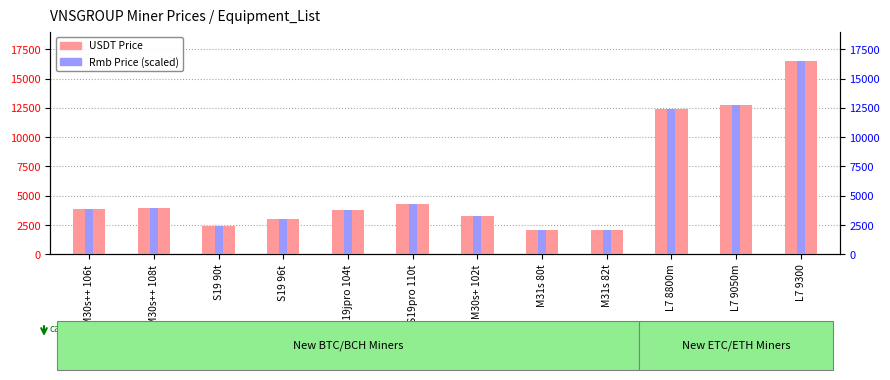

Reading right to left, transcribe all the data shown in this chart.

USDT Price: L7 9300=16541.0	L7 9050m=12750.0	L7 8800m=12400.0	M31s 82t=2080.0	M31s 80t=2030.0	M30s+ 102t=3294.0	S19pro 110t=4320.0	S19jpro 104t=3774.0	S19 96t=3006.0	S19 90t=2370.0	M30s++ 108t=3918.0	M30s++ 106t=3846.0
Rmb Price (scaled): L7 9300=16541.0	L7 9050m=12750.0	L7 8800m=12400.0	M31s 82t=2080.0	M31s 80t=2030.0	M30s+ 102t=3294.0	S19pro 110t=4320.0	S19jpro 104t=3774.0	S19 96t=3006.0	S19 90t=2370.0	M30s++ 108t=3918.0	M30s++ 106t=3846.0